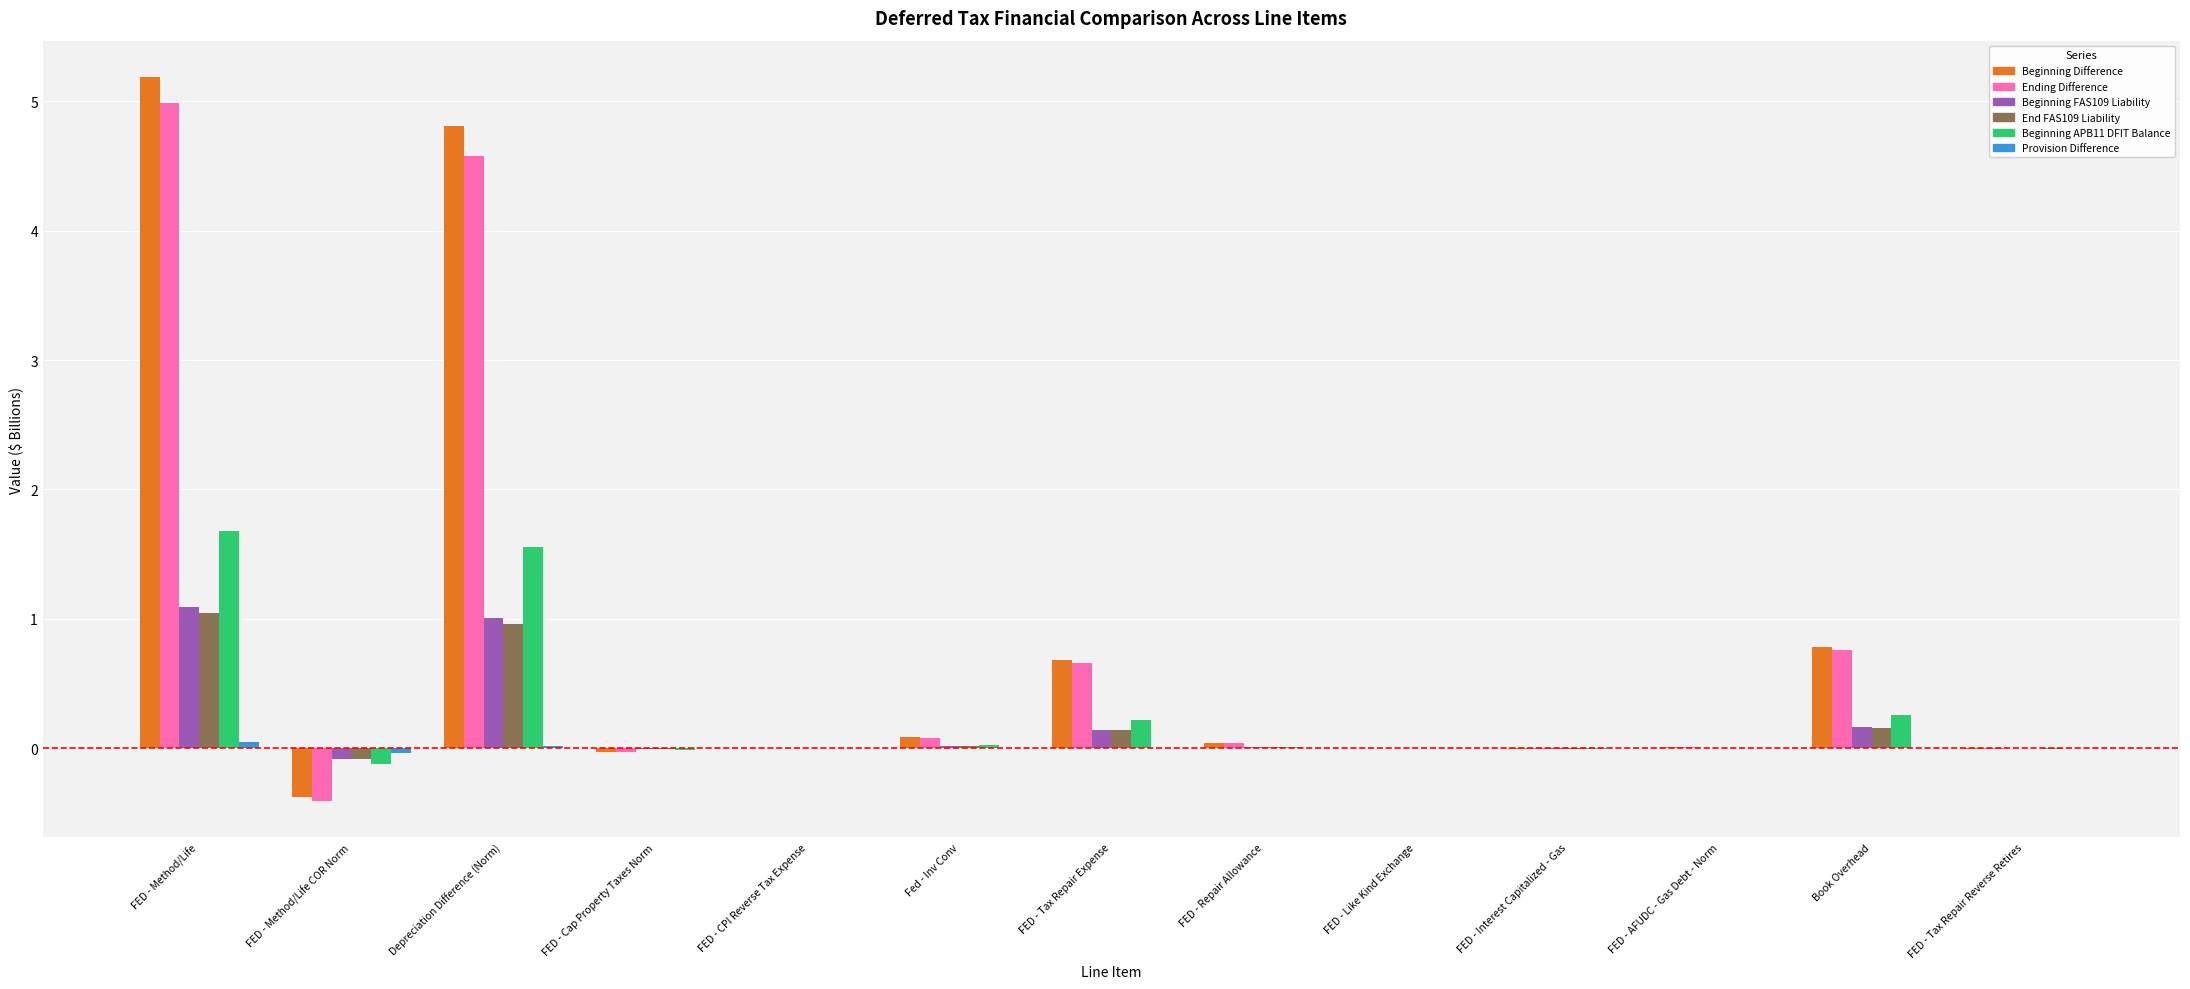

What is the sum of the End FAS109 Liability values at FED - Method/Life COR Norm and Depreciation Difference (Norm)?

0.9